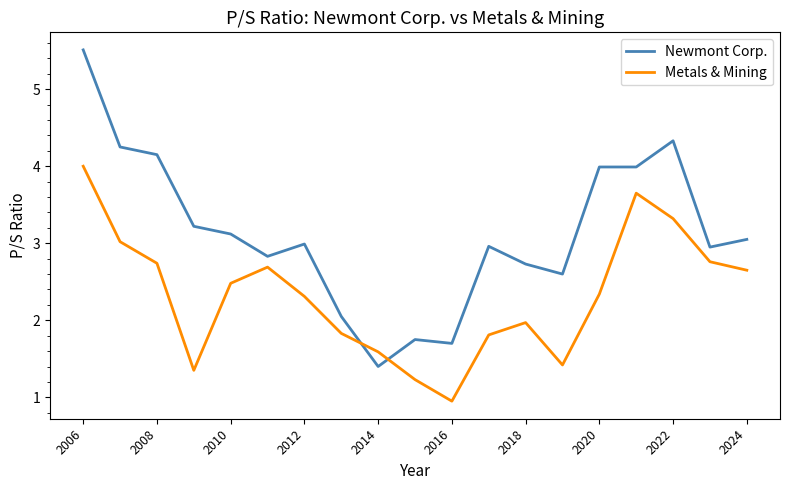

True or false: Newmont Corp. has more than 2 interior local peaks.

True